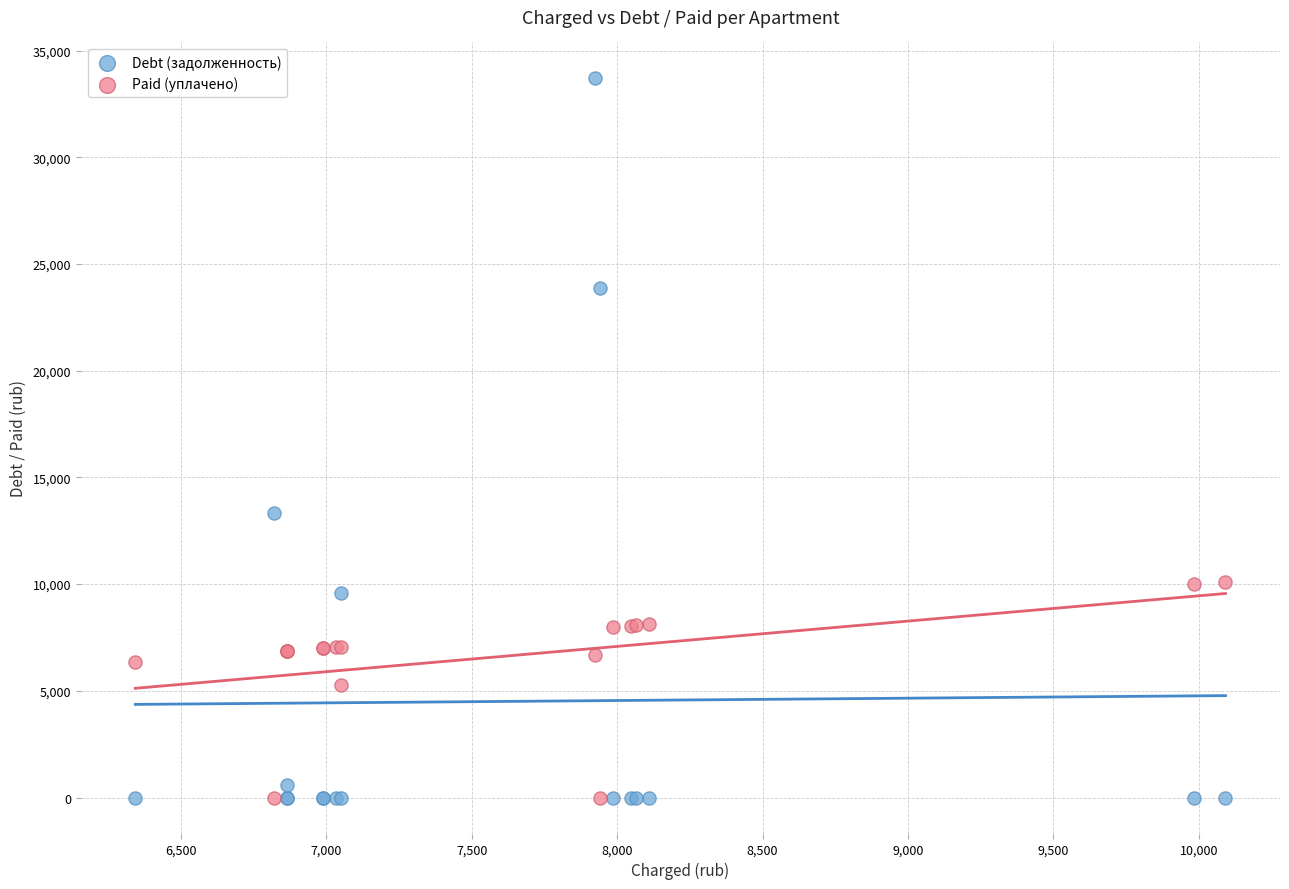

Across all series, what Y value is closest to 16846?

13333.3